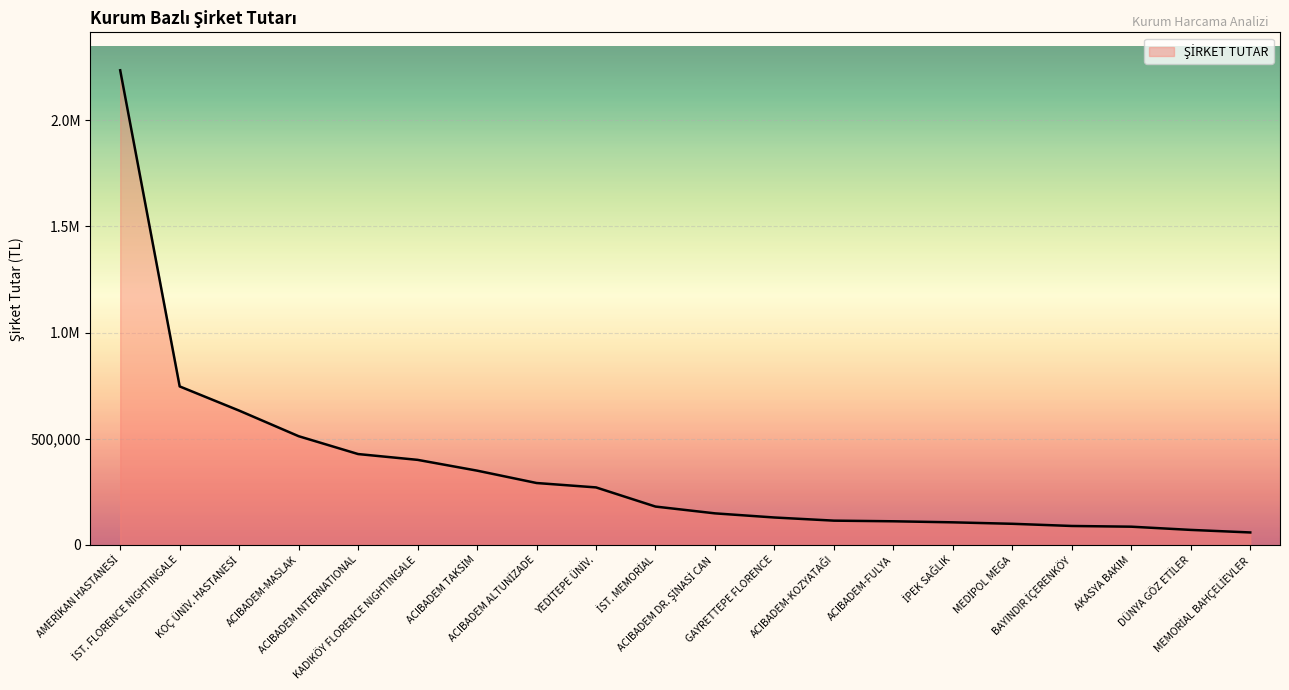

Does the chart display data point markers on the line(s)?

No